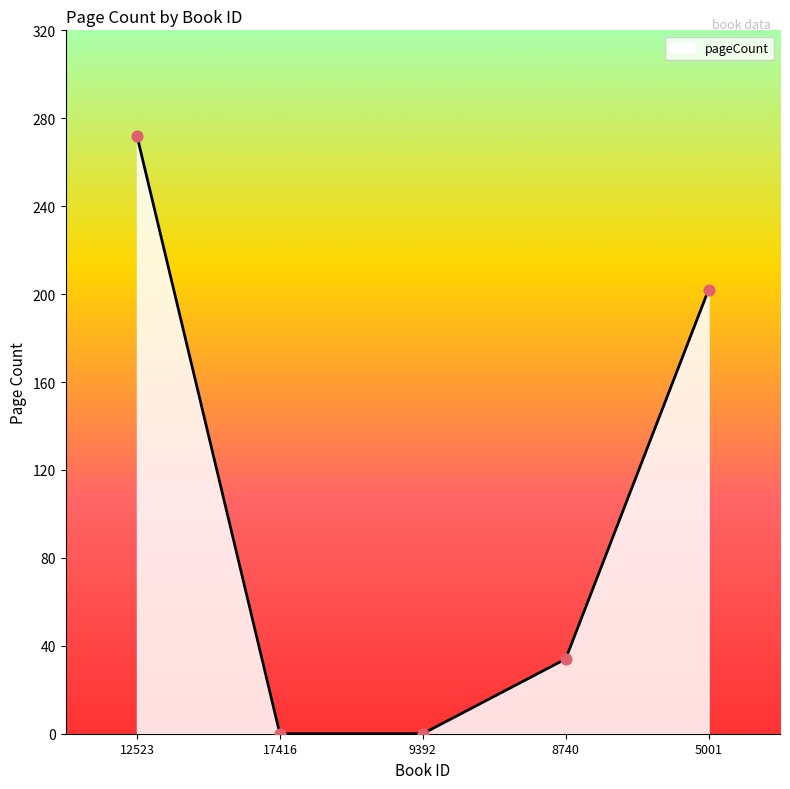

Which has a higher value, 9392 or 8740?

8740